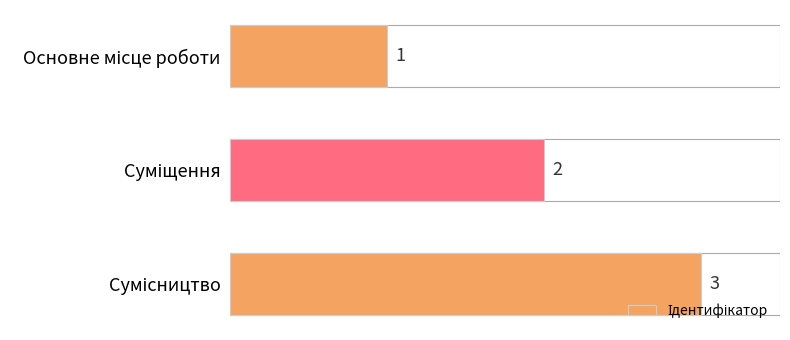

What is the sum of all values?

6